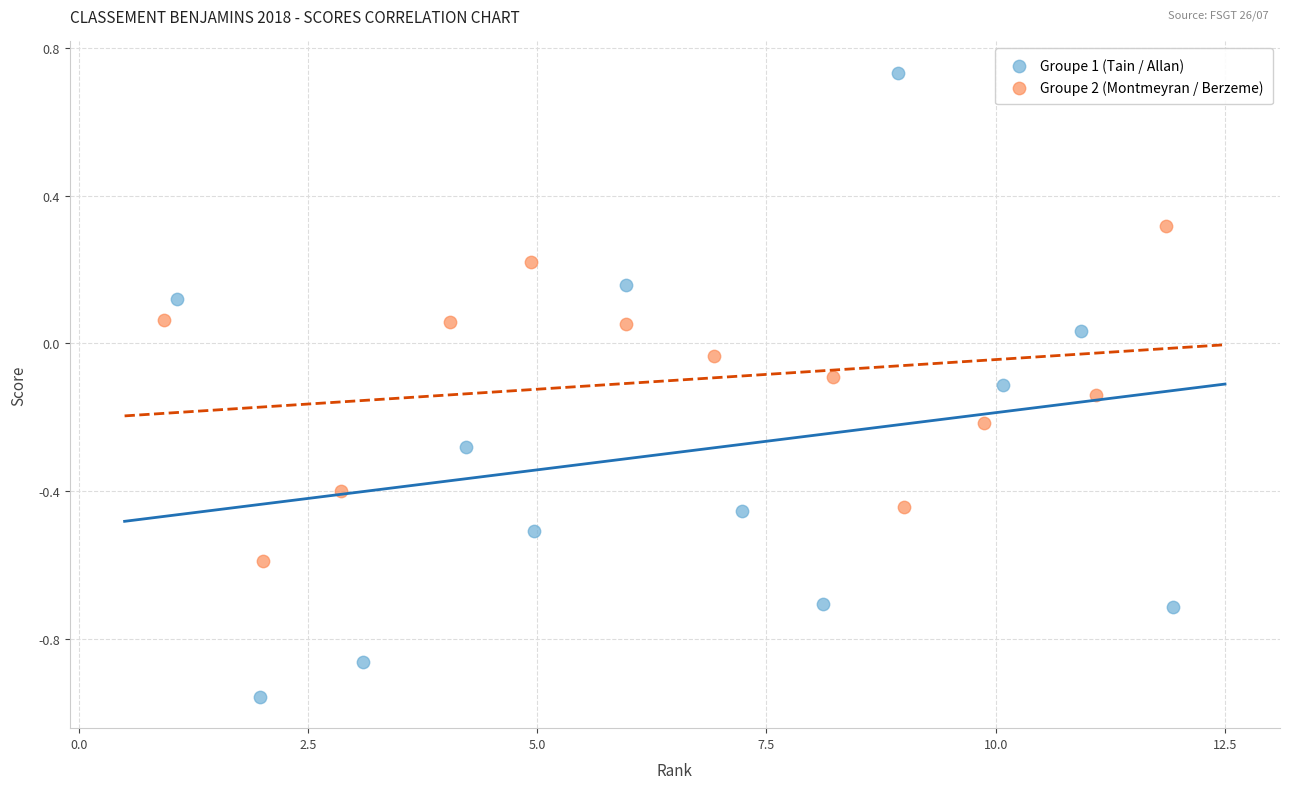

What are all the series names shown in the legend?

Groupe 1 (Tain / Allan), Groupe 2 (Montmeyran / Berzeme)